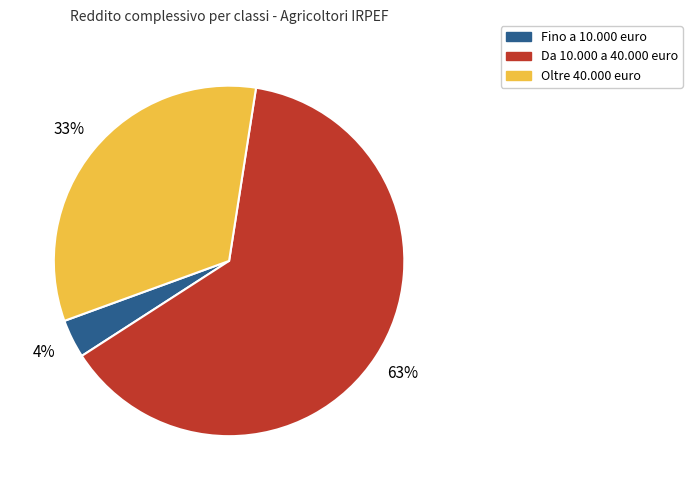

How many slices are in this pie chart?

3